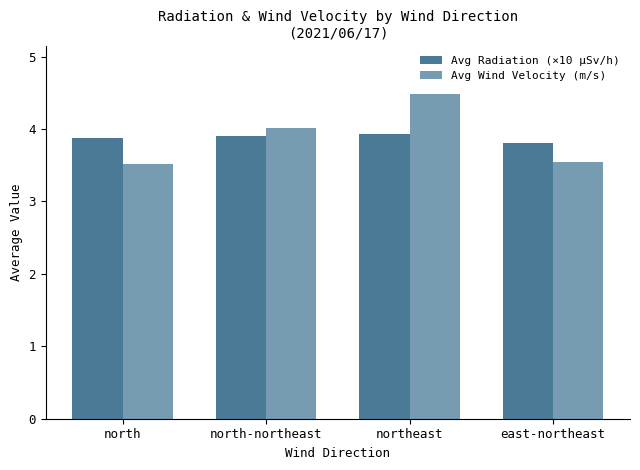

How many data points in Avg Wind Velocity (m/s) are less than 4?

2